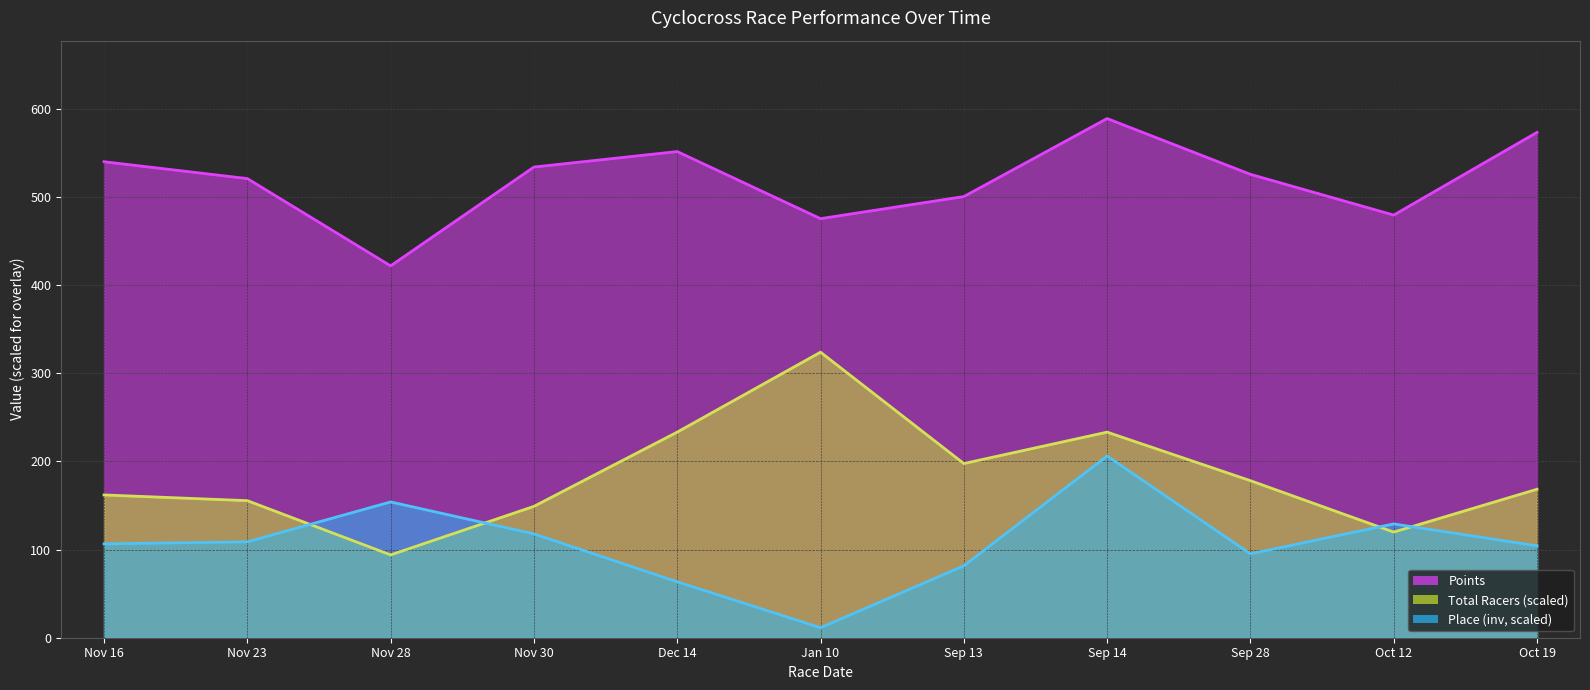

True or false: Points and Total Racers cross at least once.

False